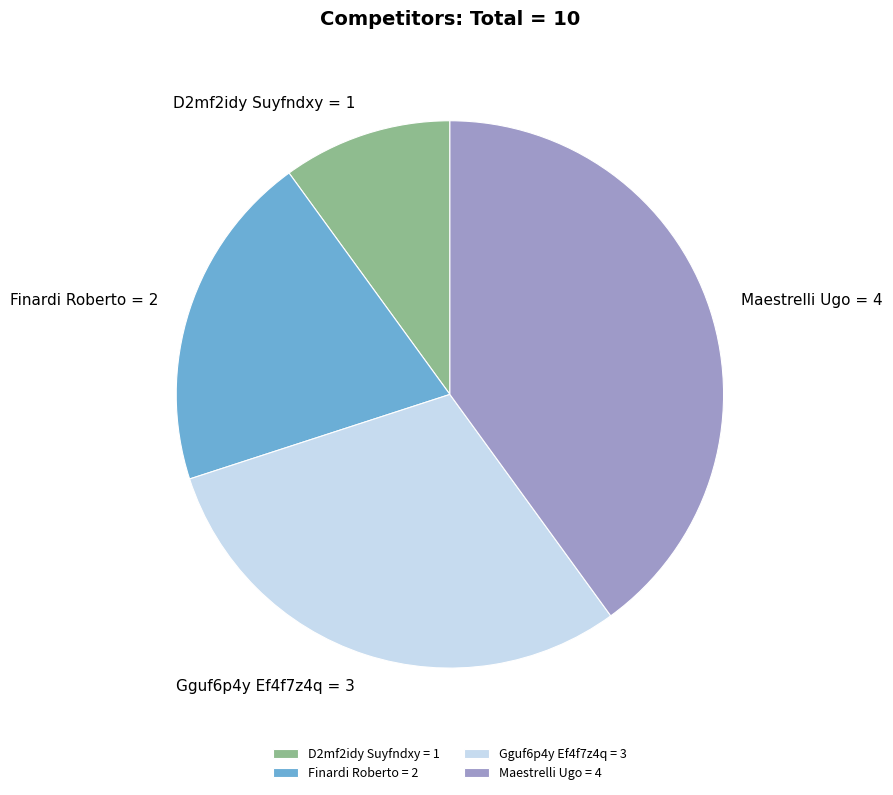

Does Maestrelli Ugo account for over 50% of the chart?

No